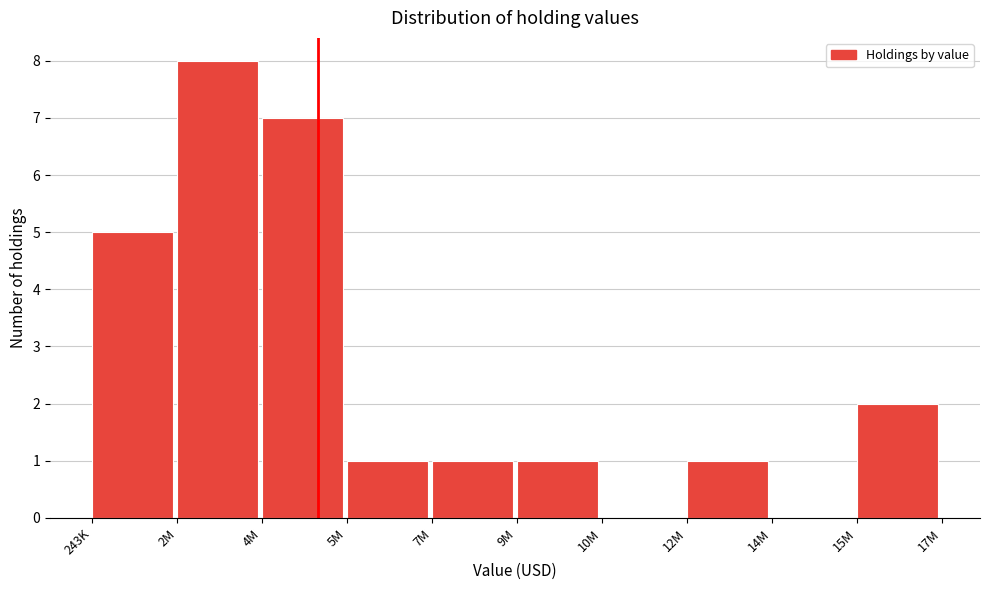

Reading left to right, list all the values displayed in this chart.

243K=5	2M=8	4M=7	5M=1	7M=1	9M=1	10M=0	12M=1	14M=0	15M=2